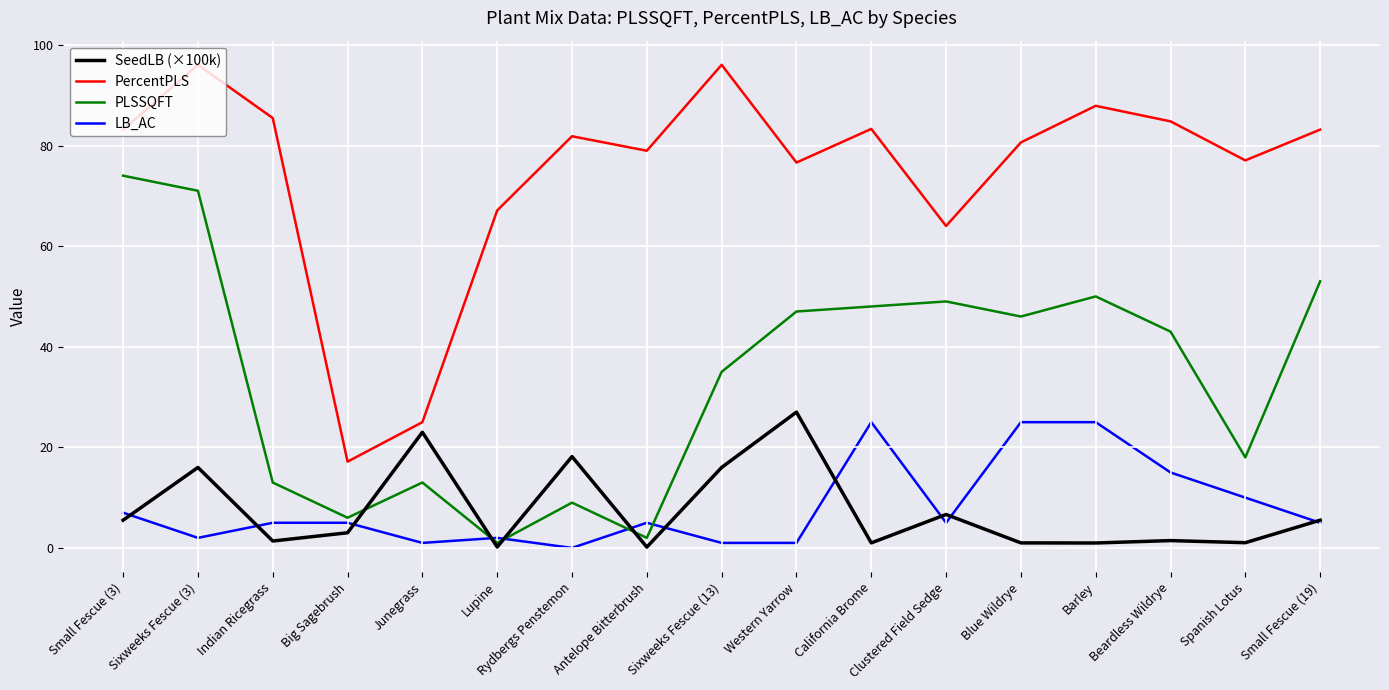

Where is the first local maximum for SeedLB (×100k)?

Sixweeks Fescue (3)